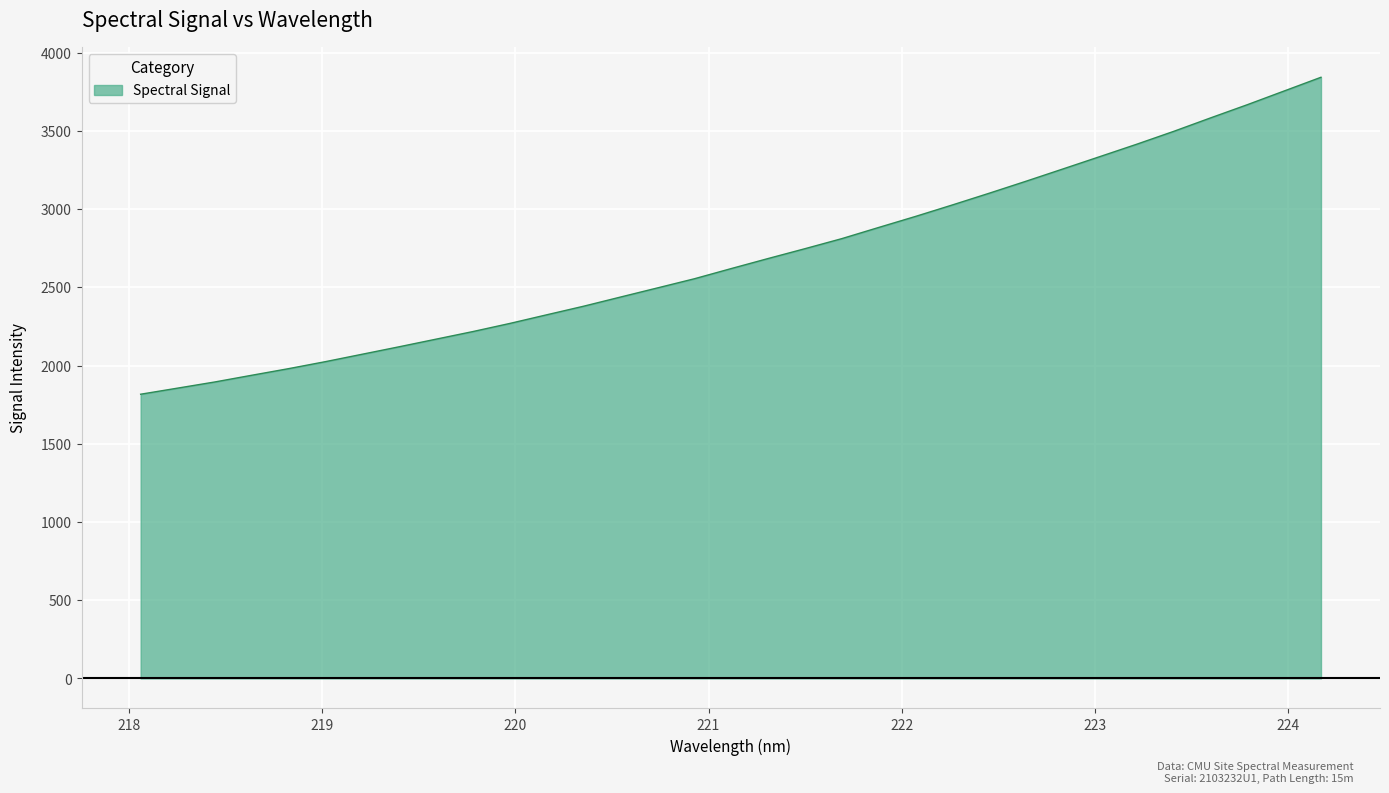

True or false: there are more than 0 points higher than both neighbors.

False